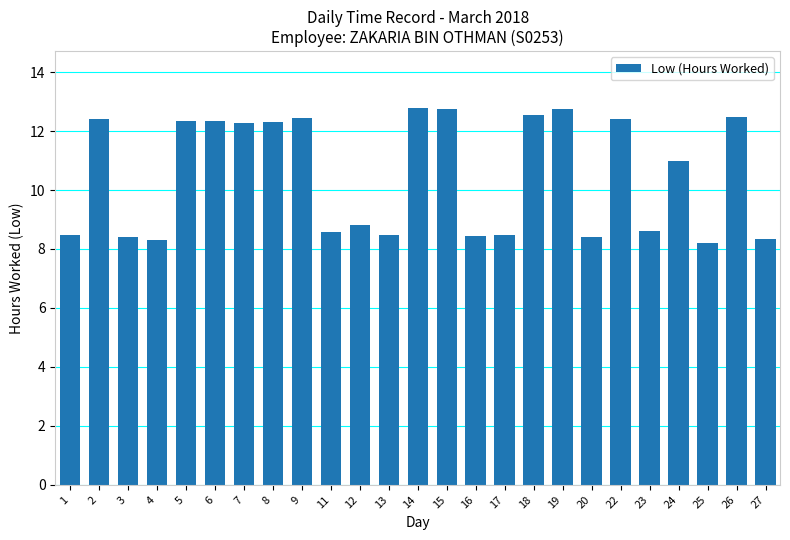

The chart shows a value of 16.8 at 19. True or false?

False